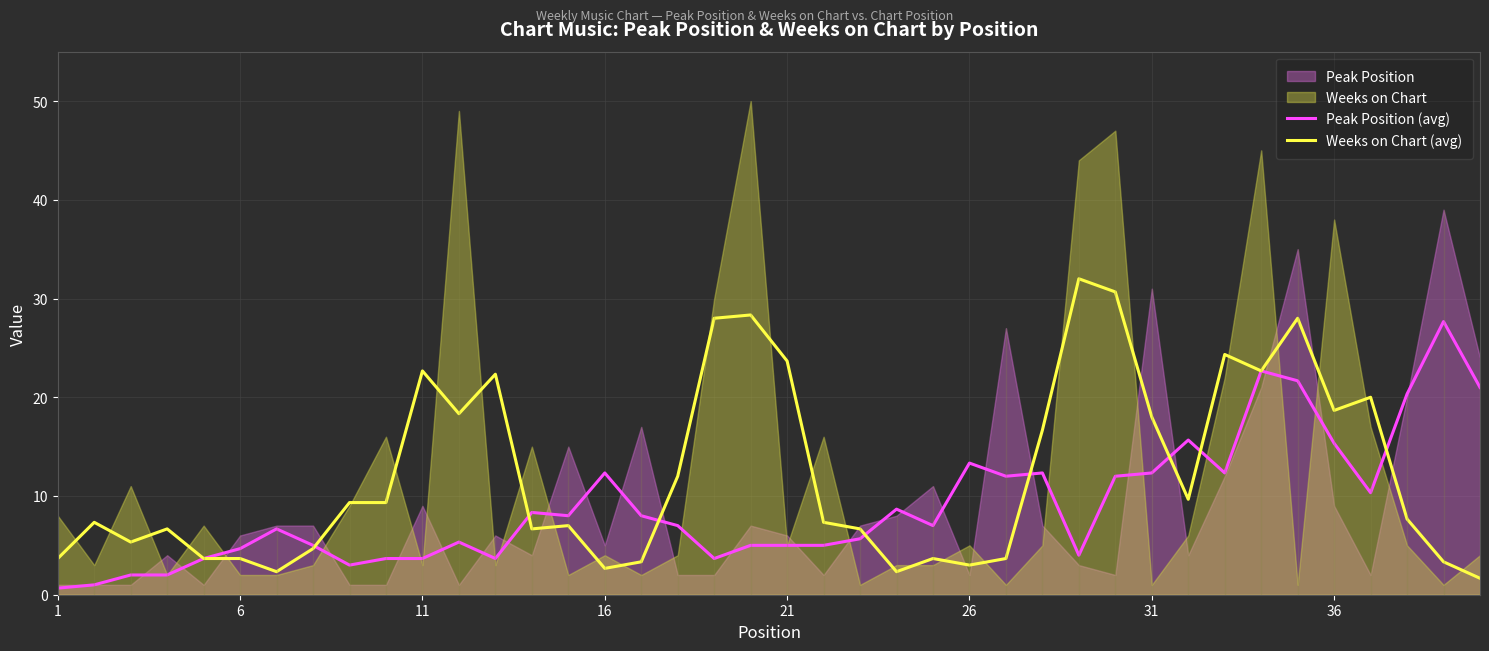

What is the value of the Weeks on Chart (avg) point at the 2nd from the left?

7.3